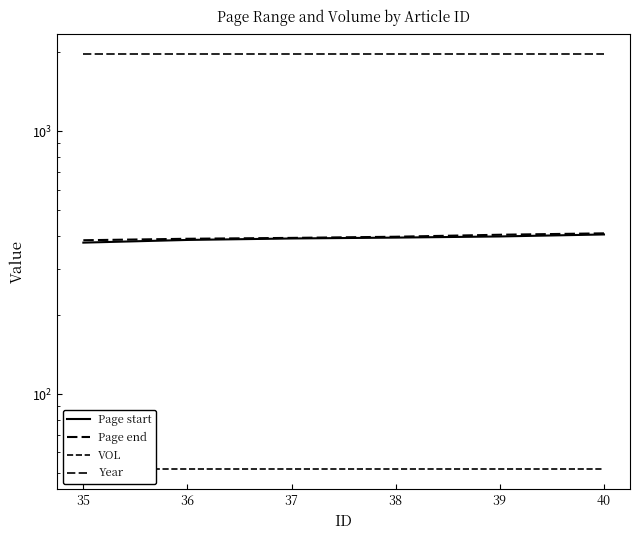

True or false: Page start and VOL cross at least once.

False